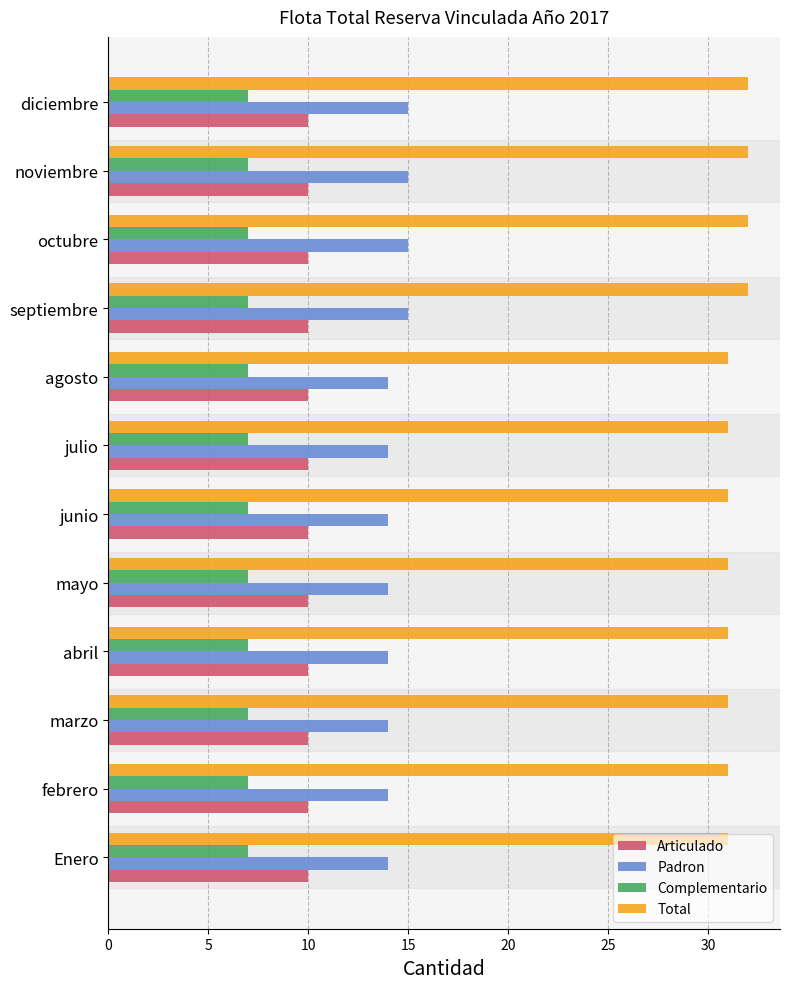

What value does the Total series have at octubre?

32